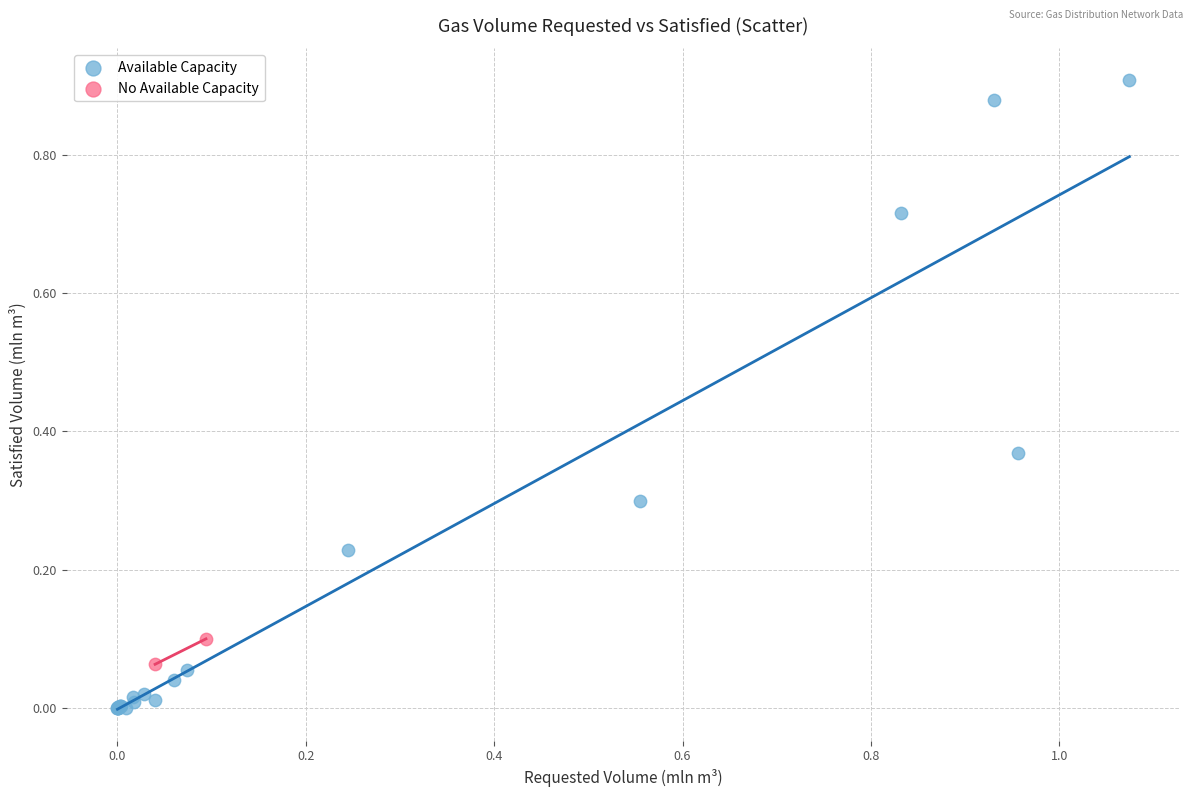

What are all the series names shown in the legend?

Available Capacity, No Available Capacity